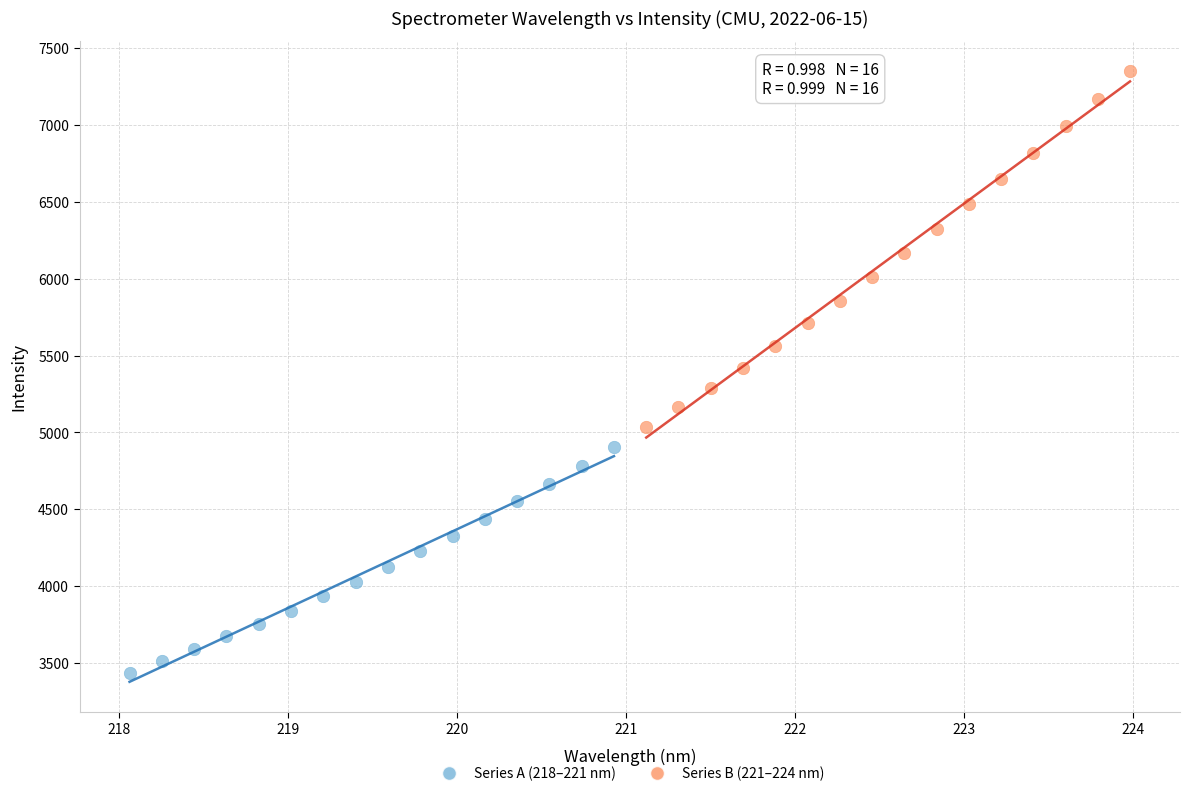

Which series contains the lowest Y value?

Series A (218–221 nm)